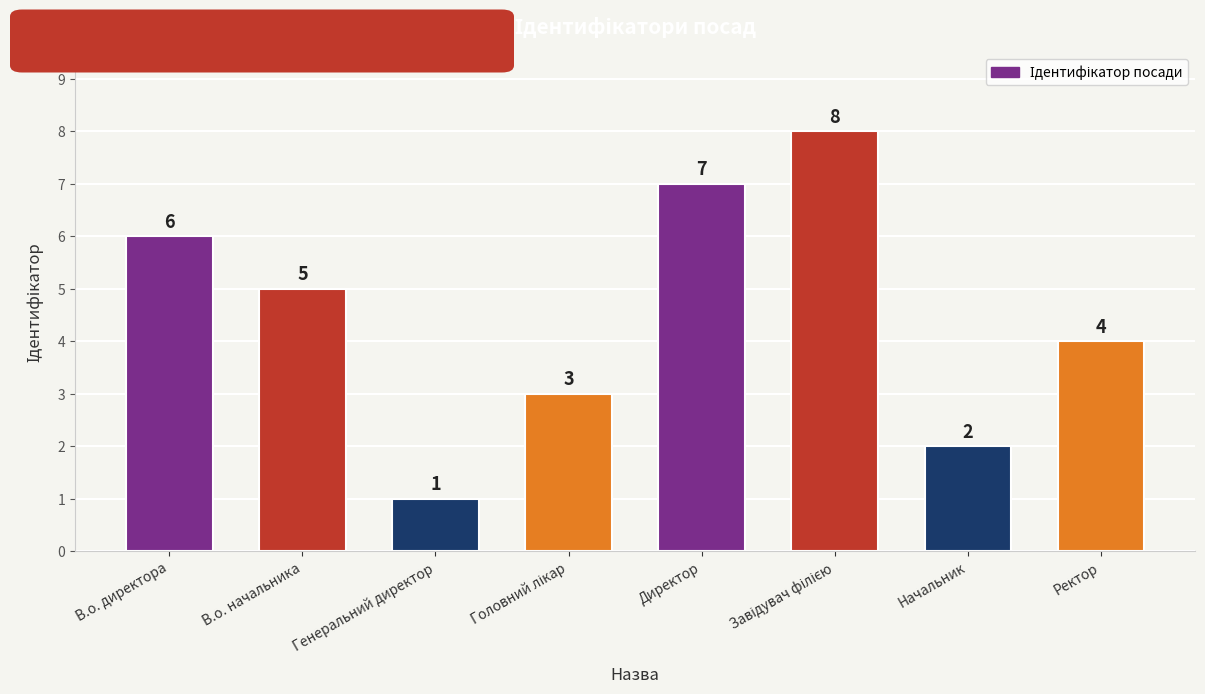

Count the number of categories in the chart.

8